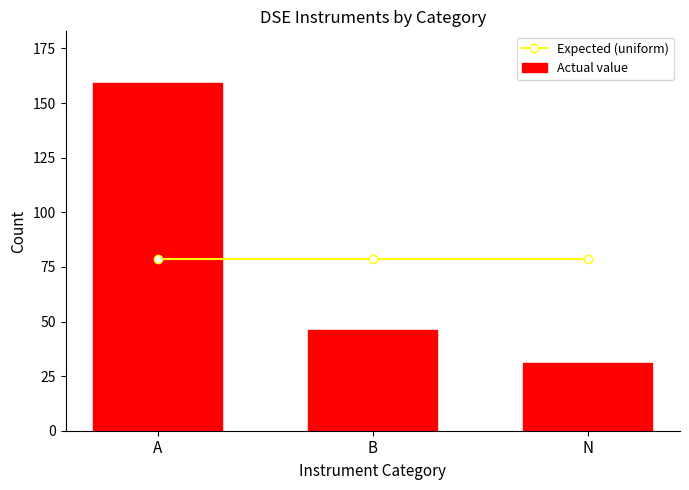

What is the minimum value shown in the chart?

31.0